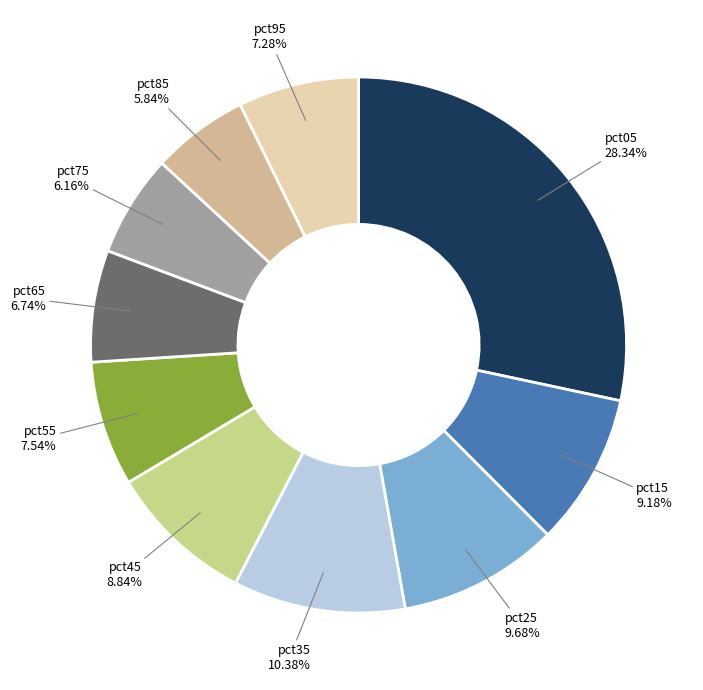

Does pct35 represent more than half of the total?

No